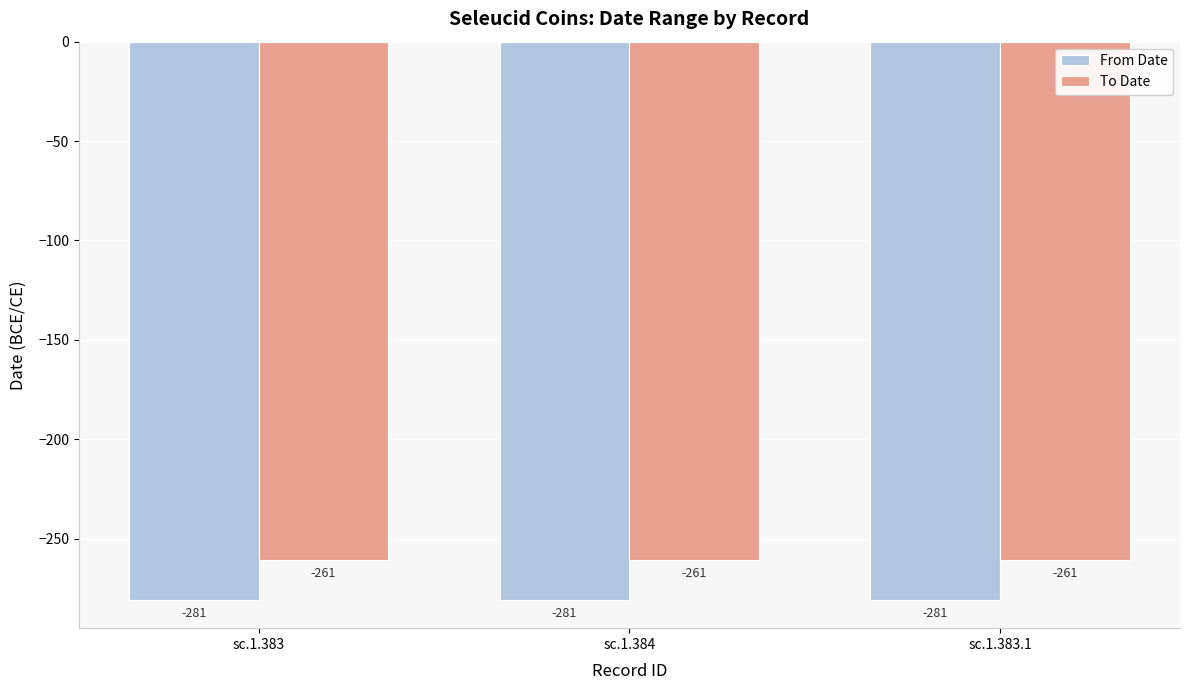

The To Date series shows -261 at sc.1.384. True or false?

True